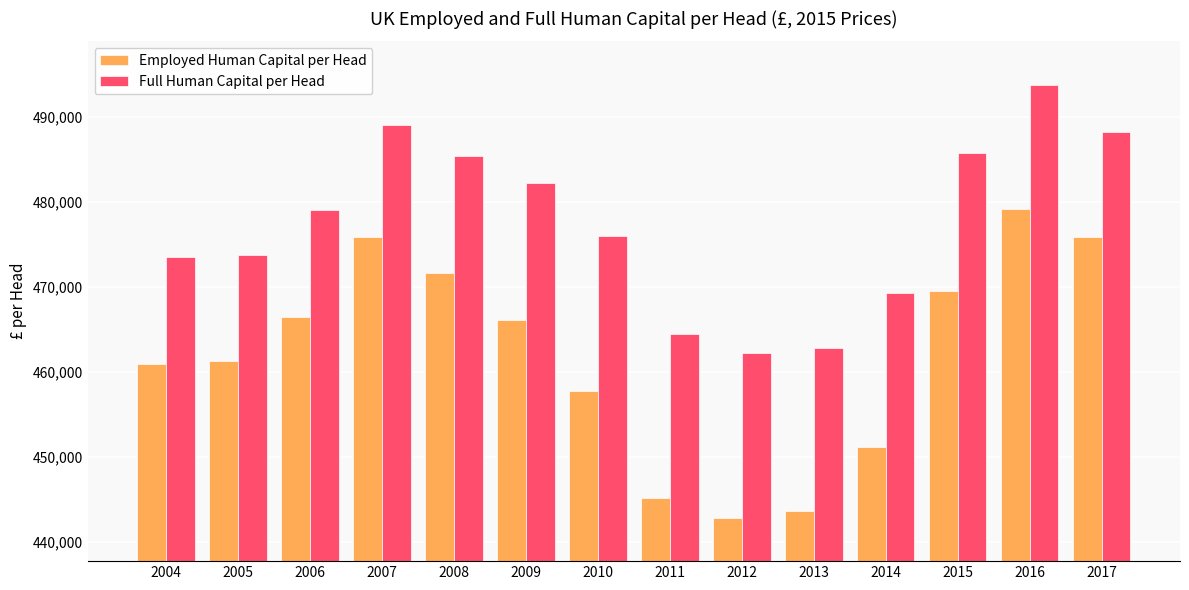

True or false: Full Human Capital per Head has a value of 686089.7 at 2004.

False